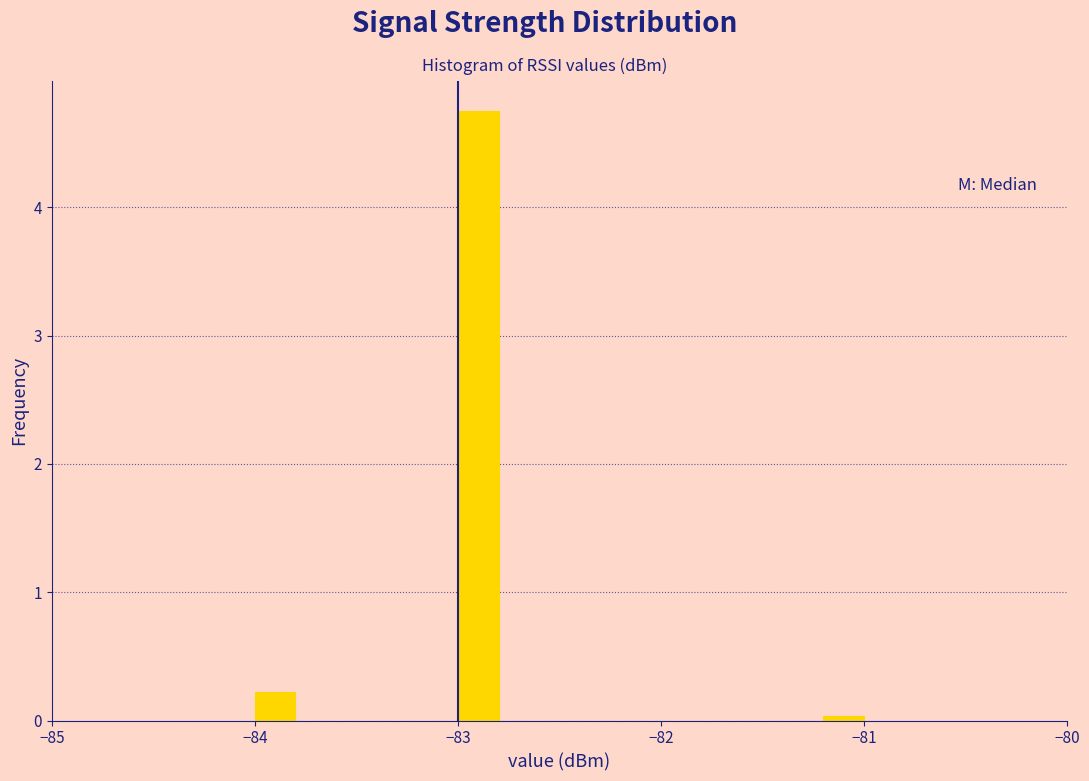

Read against the x-axis, roughly where is the centre of the tallest bar?

-82.9